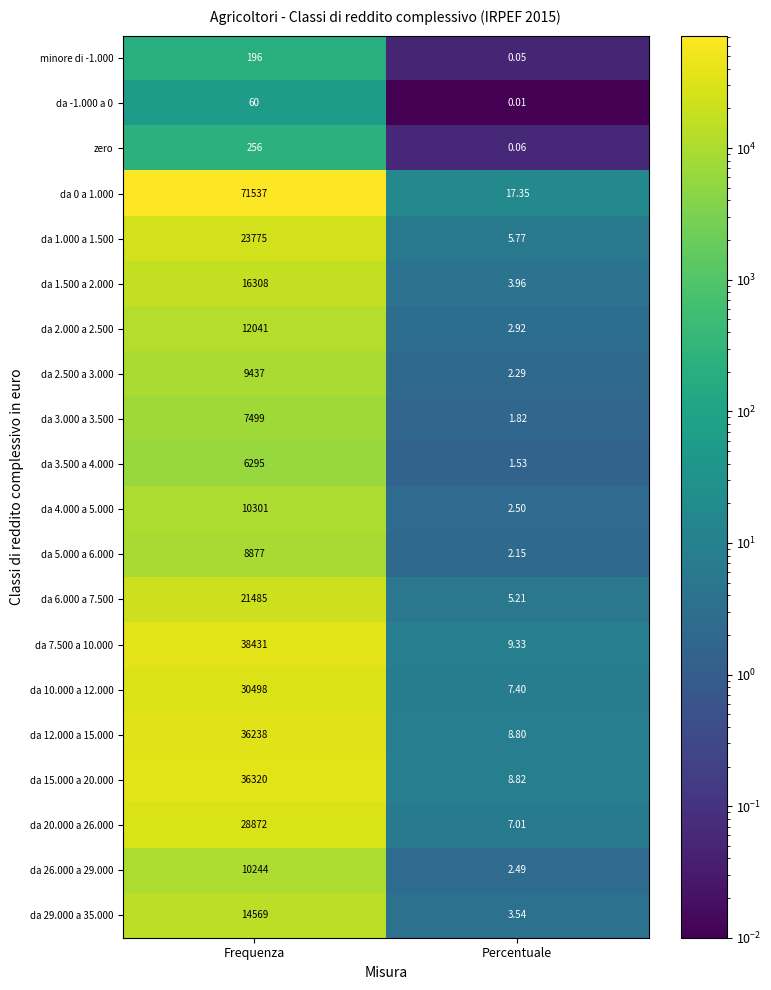

Where is da 29.000 a 35.000 nearest to the value 7286?

Percentuale